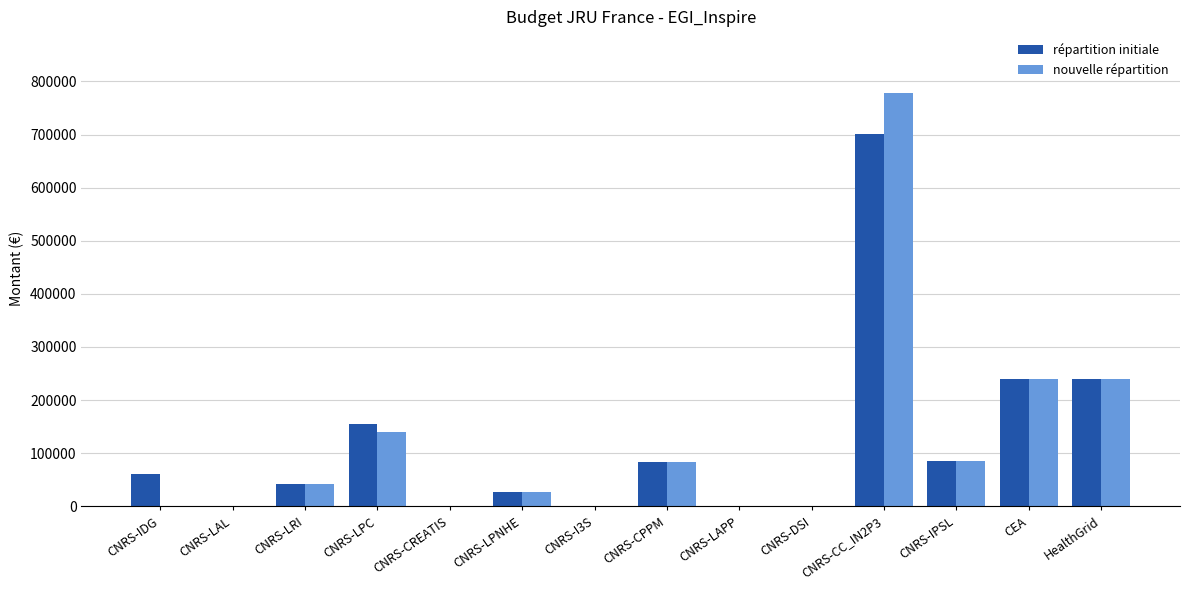

How many groups of bars are there?

14